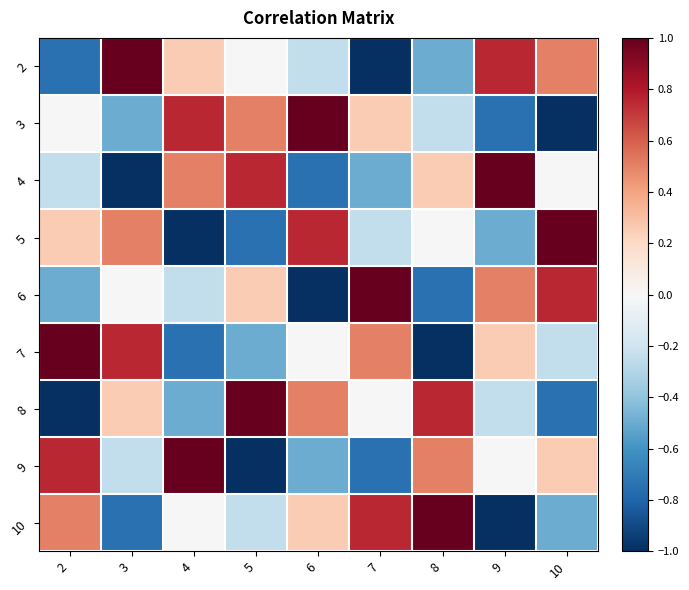

What is the spread (max minus min) of values at 6?

2.0